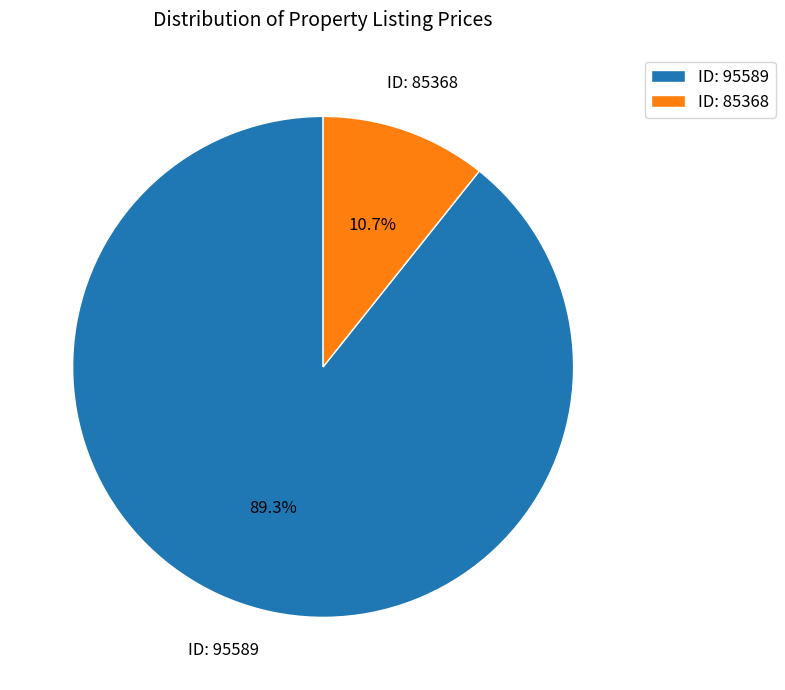

Between ID: 95589 and ID: 85368, which is larger?

ID: 95589